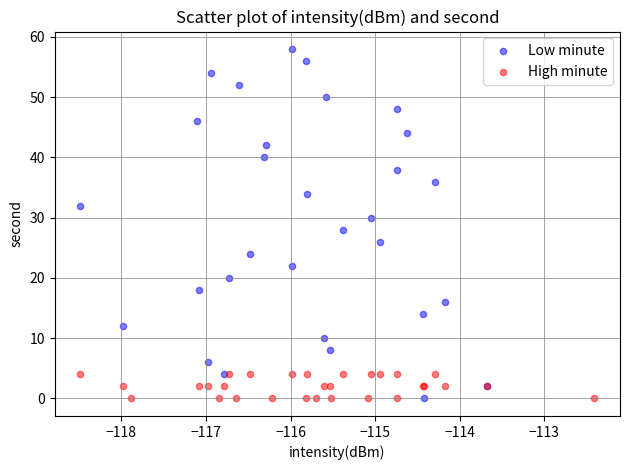

Which series has the widest spread of Y values?

Low minute